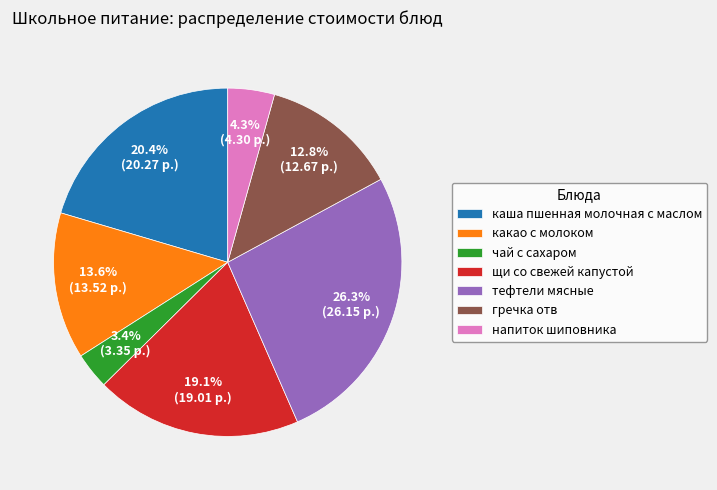

True or false: гречка отв accounts for 5% of the total.

False